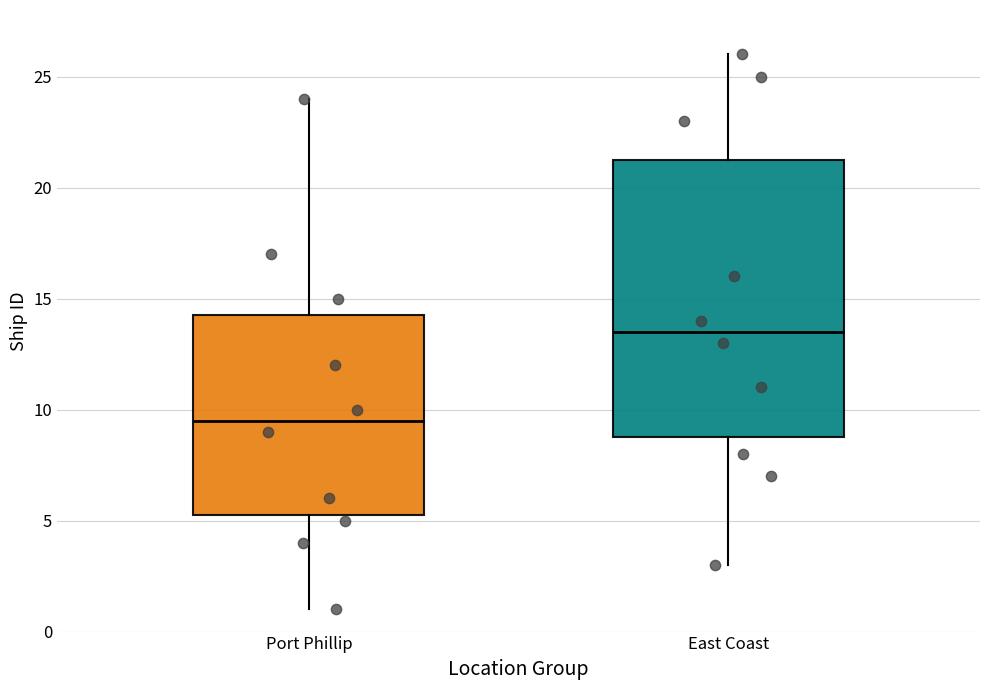

Which box's median line is the highest?

East Coast